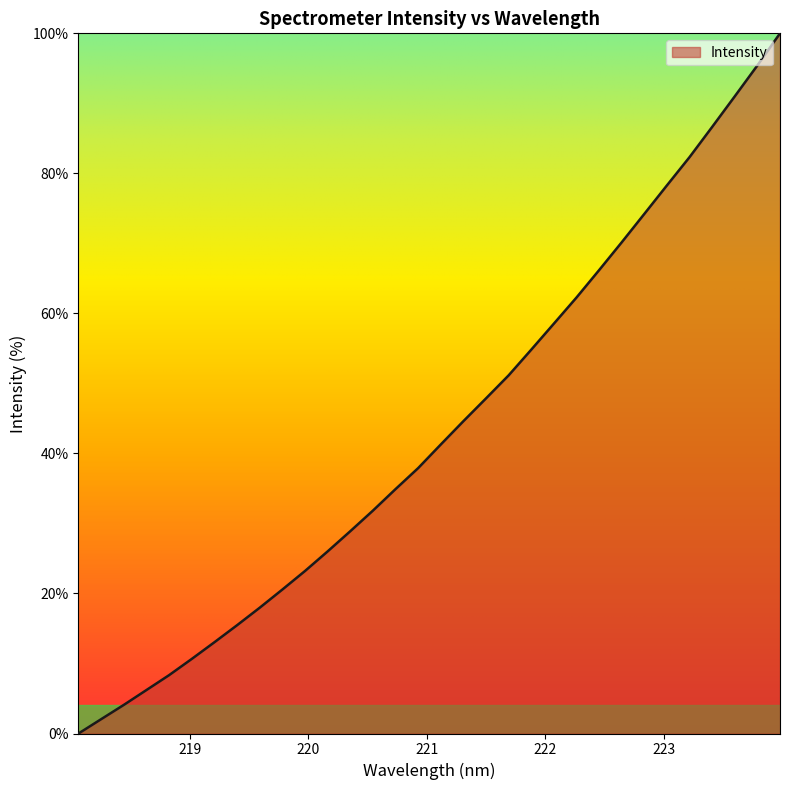

What is the difference between the maximum and minimum values?

100.0